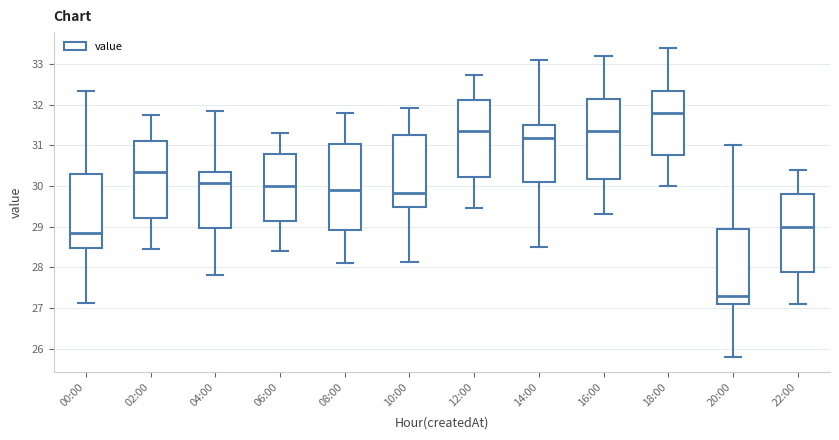

Reading left to right, transcribe this box plot: for each box, give where its median line is, the range the box spans, and where its two whiskers end, as read against the y-axis. The values are not printed on the chart, so give them approximately, as read against the axis.

00:00: median 28.8, box 28.5 to 30.3, whiskers 27.1 to 32.3
02:00: median 30.4, box 29.2 to 31.1, whiskers 28.5 to 31.7
04:00: median 30.1, box 29.0 to 30.3, whiskers 27.8 to 31.8
06:00: median 30.0, box 29.1 to 30.8, whiskers 28.4 to 31.3
08:00: median 29.9, box 28.9 to 31.0, whiskers 28.1 to 31.8
10:00: median 29.8, box 29.5 to 31.3, whiskers 28.1 to 31.9
12:00: median 31.4, box 30.2 to 32.1, whiskers 29.5 to 32.7
14:00: median 31.2, box 30.1 to 31.5, whiskers 28.5 to 33.1
16:00: median 31.4, box 30.2 to 32.1, whiskers 29.3 to 33.2
18:00: median 31.8, box 30.8 to 32.3, whiskers 30.0 to 33.4
20:00: median 27.3, box 27.1 to 29.0, whiskers 25.8 to 31.0
22:00: median 29.0, box 27.9 to 29.8, whiskers 27.1 to 30.4